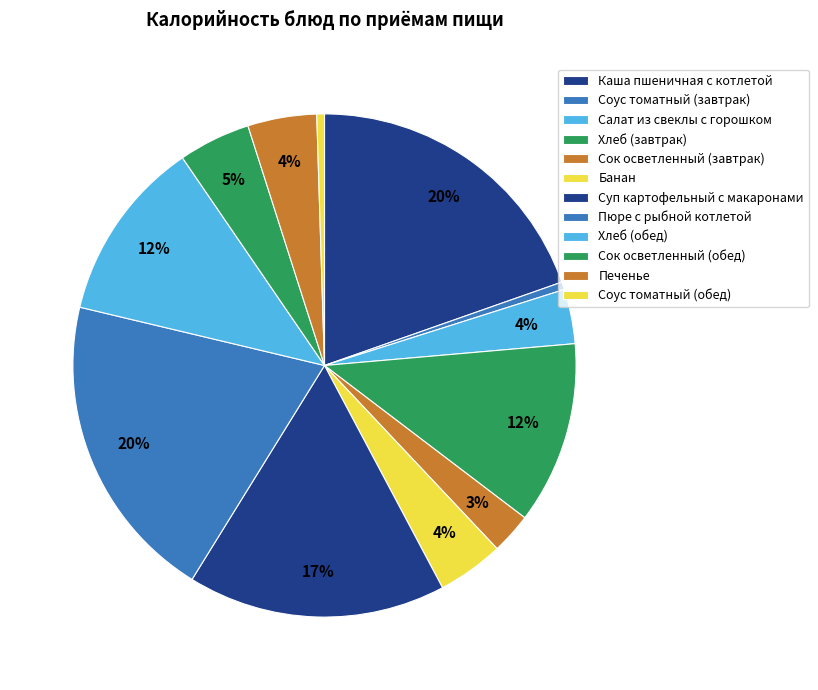

What is the total percentage of Пюре с рыбной котлетой and Печенье?

24.3%